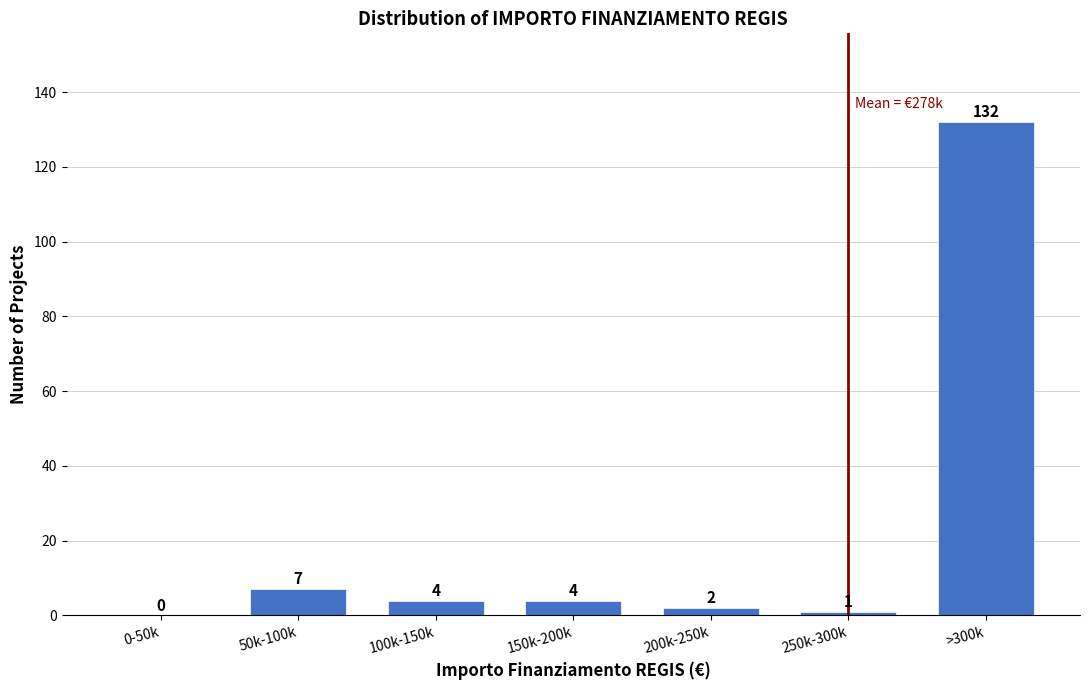

Reading left to right, what are all the values shown in this chart?

0-50k=0	50k-100k=7	100k-150k=4	150k-200k=4	200k-250k=2	250k-300k=1	>300k=132